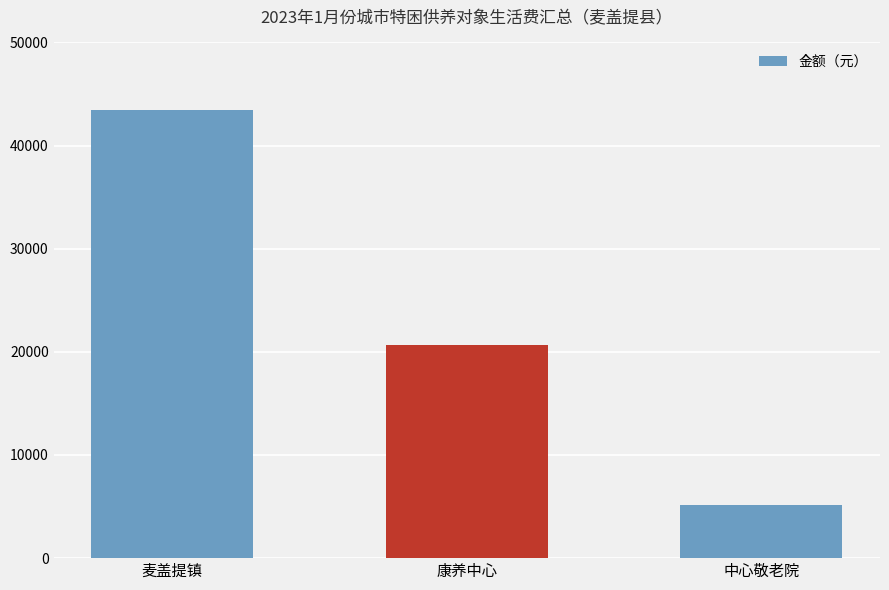

What is the ratio of the value at 康养中心 to the value at 中心敬老院?

4.0